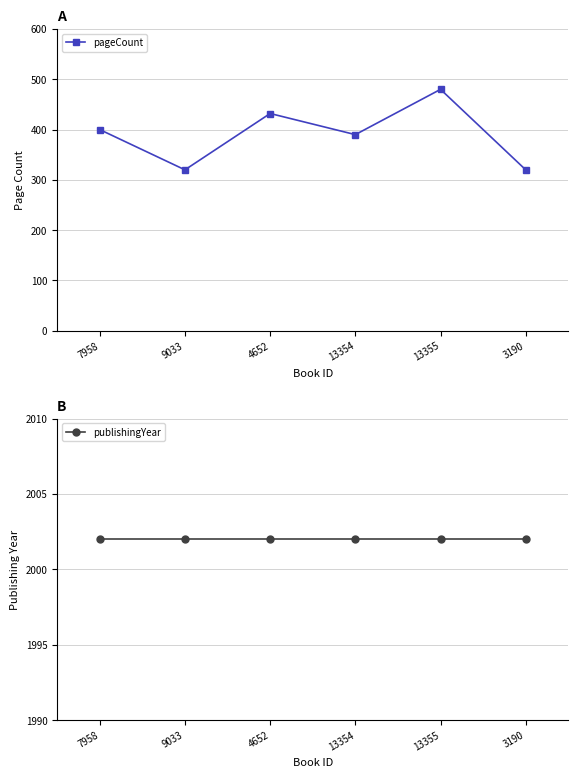

Which series has the largest range (max minus min)?

pageCount